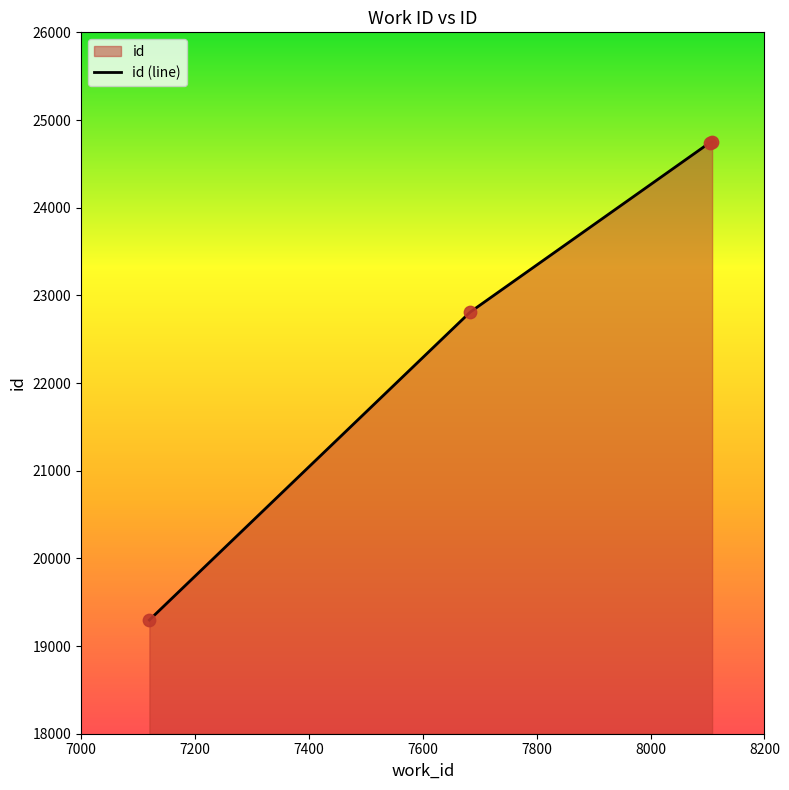

What is the change in value from 8104 to 8108?

+6